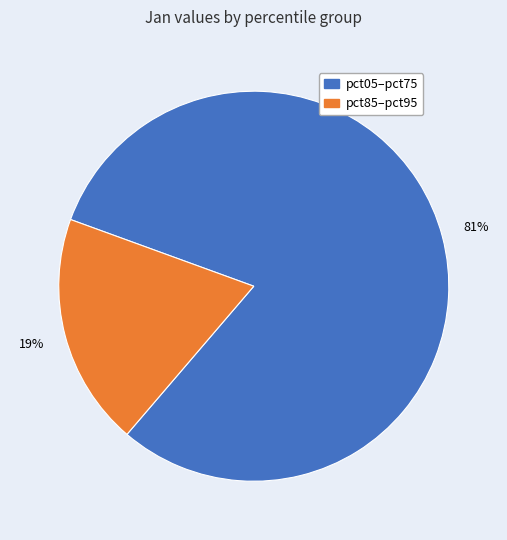

Does any single category account for the majority?

Yes